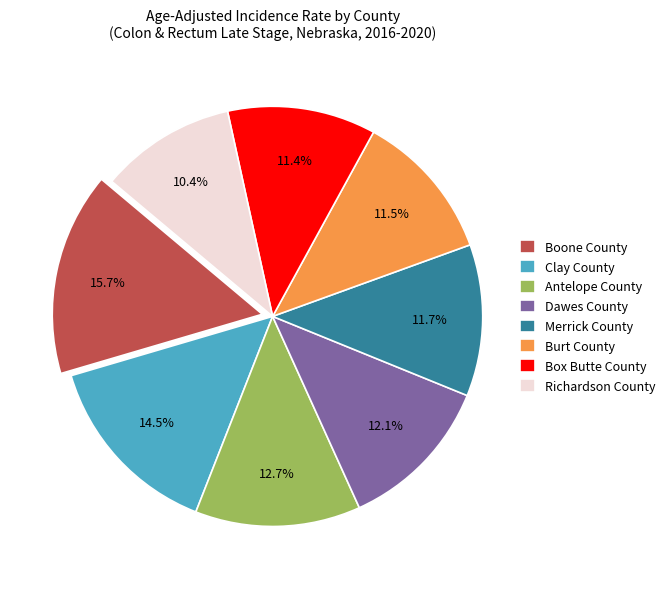

Which slice is the smallest?

Richardson County